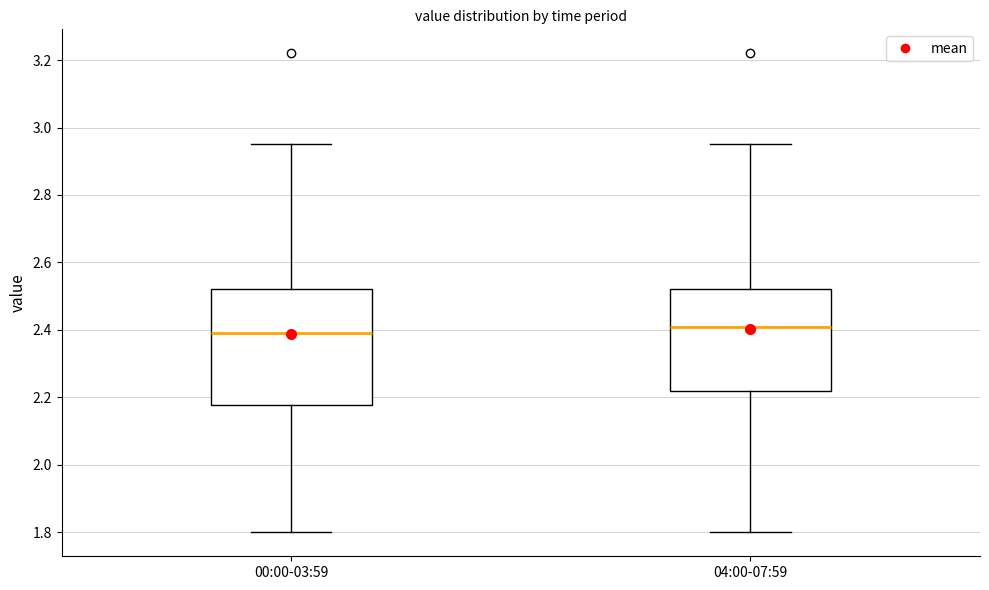

Comparing the boxes themselves (not the whiskers), which one is the tallest?

00:00-03:59